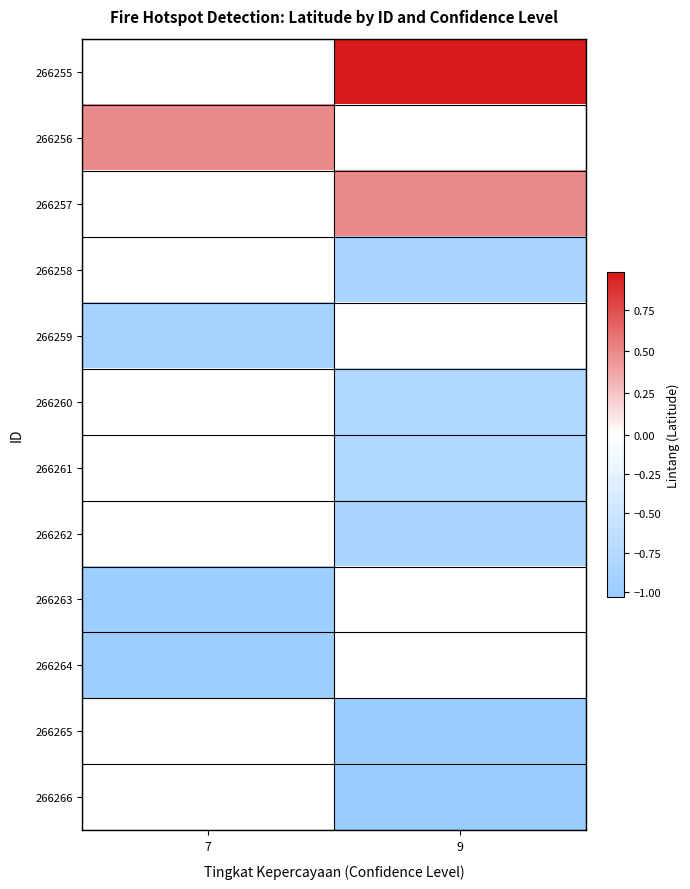

How many negative values does the 266262 series have?

1